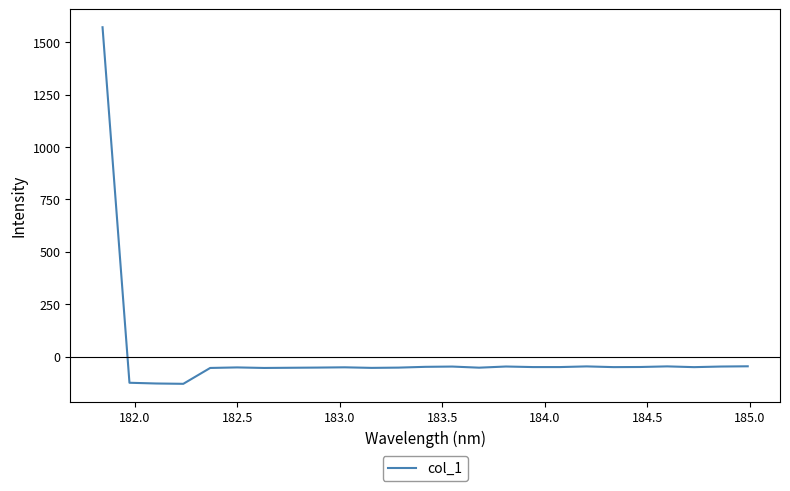

What is the smallest value displayed?

-130.2